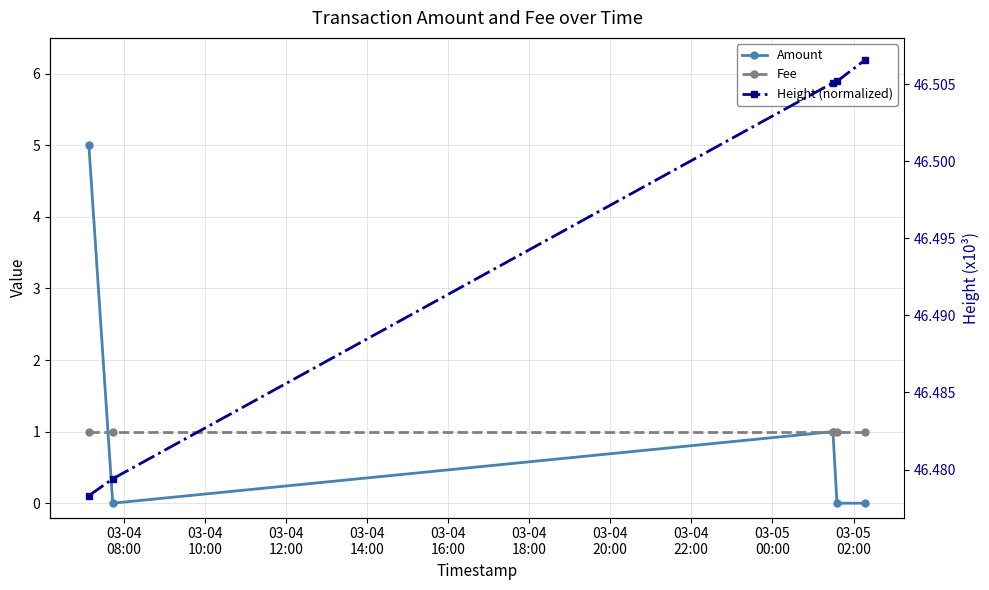

The value of Amount at 03-04
16:00 is 0.0. True or false?

True